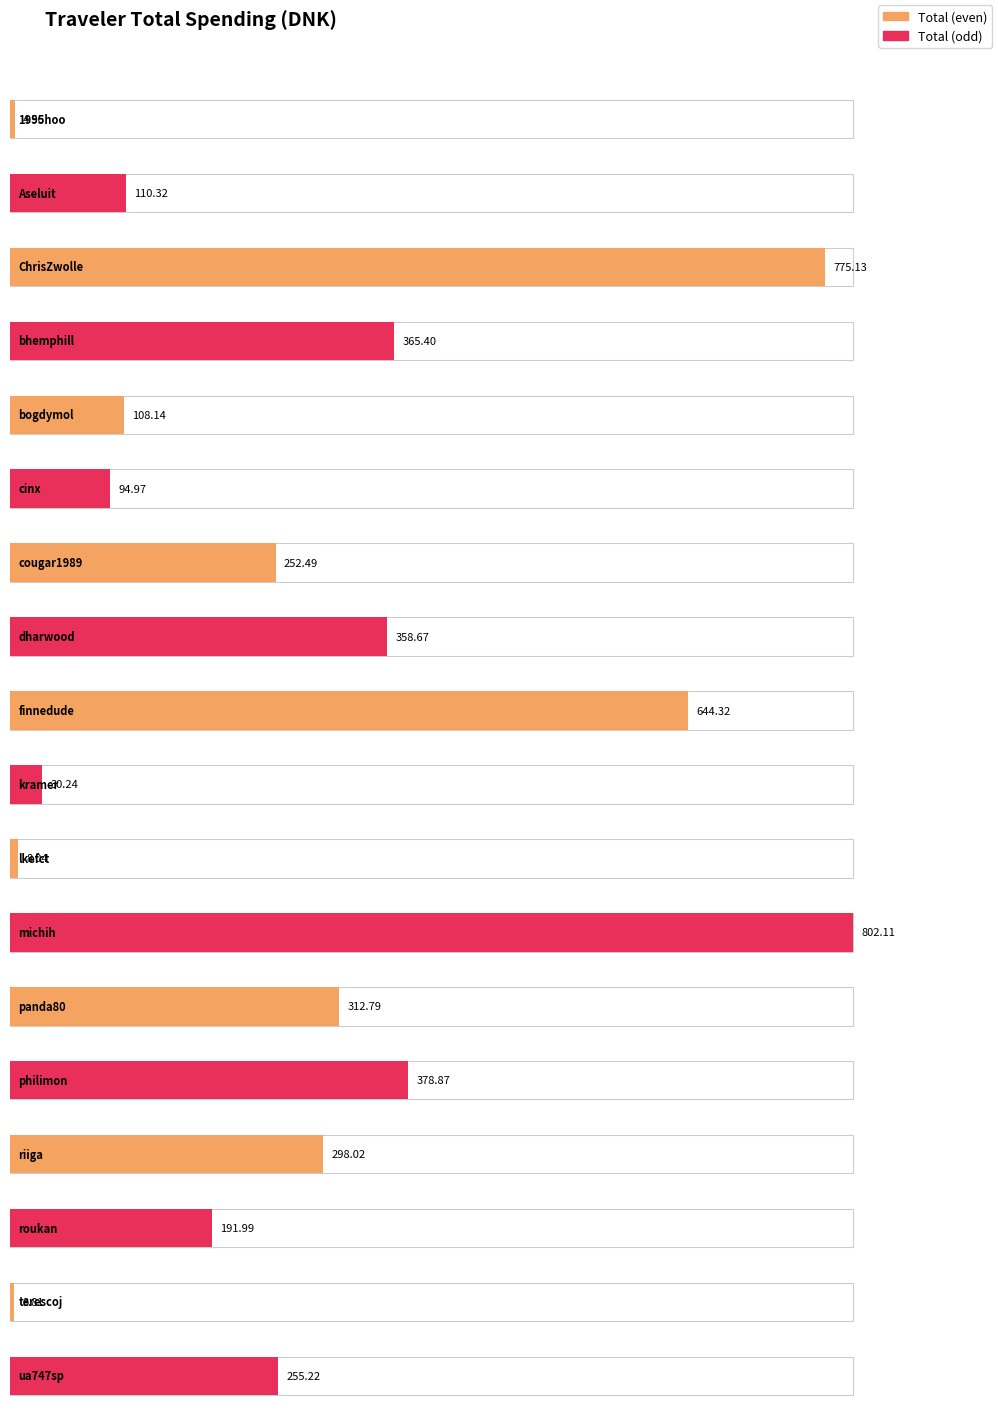

What is the sum of the values at dharwood and bogdymol?

466.8